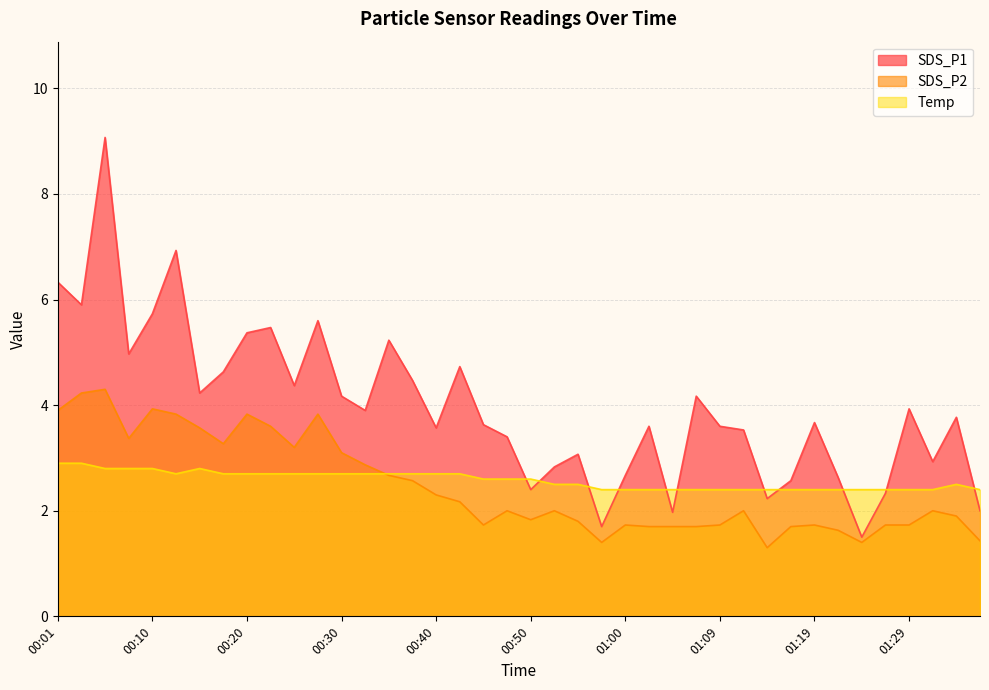

Which has a higher value, 00:52 or 01:04?

00:52